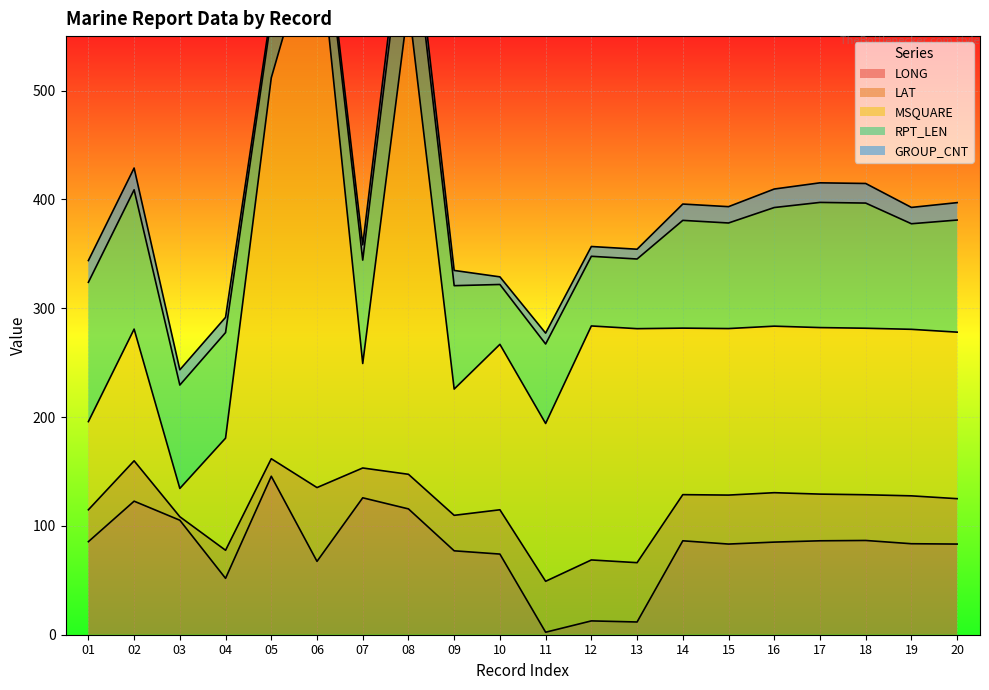

The LONG series shows 3.6 at 11. True or false?

False